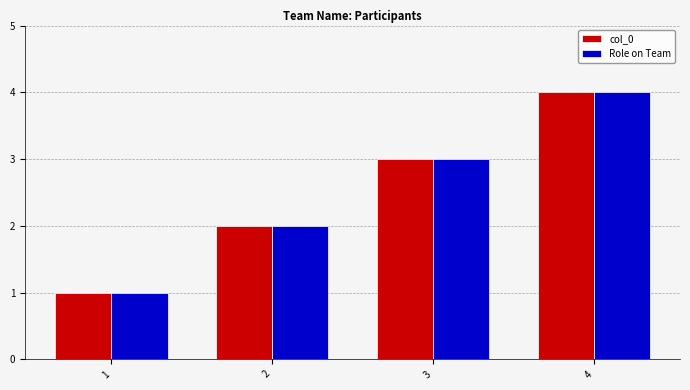

At which category does the chart reach its minimum across all series?

1